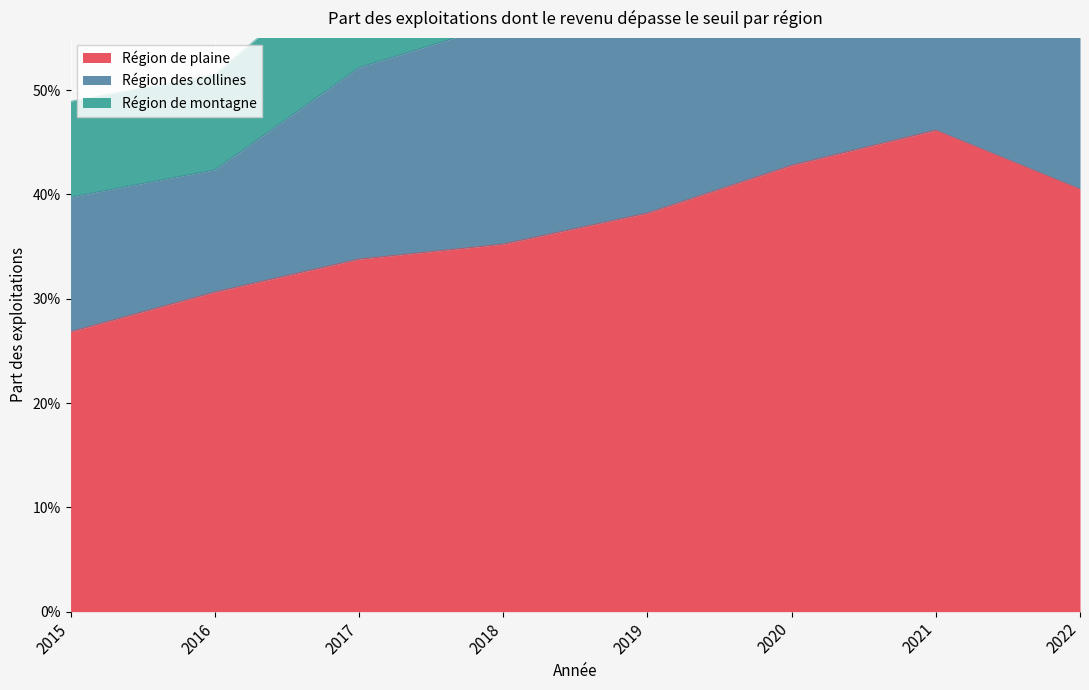

True or false: Région de montagne has more than 2 points higher than both neighbors.

False